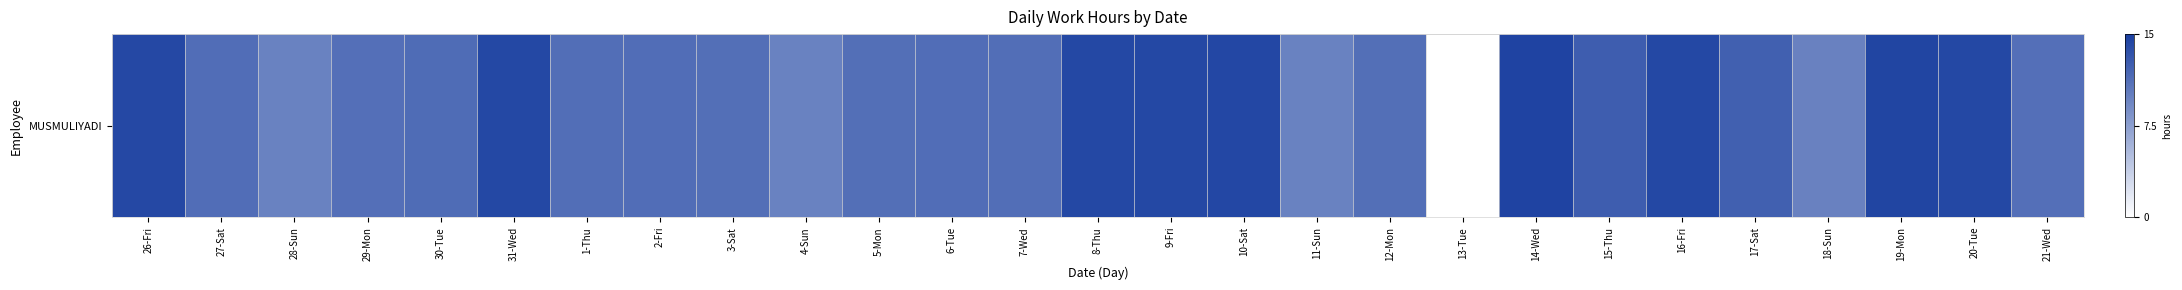

Rank the categories by value from highest to lowest.

14-Wed, 19-Mon, 10-Sat, 31-Wed, 9-Fri, 20-Tue, 8-Thu, 16-Fri, 26-Fri, 15-Thu, 17-Sat, 30-Tue, 2-Fri, 6-Tue, 27-Sat, 1-Thu, 7-Wed, 5-Mon, 12-Mon, 3-Sat, 29-Mon, 21-Wed, 18-Sun, 4-Sun, 28-Sun, 11-Sun, 13-Tue